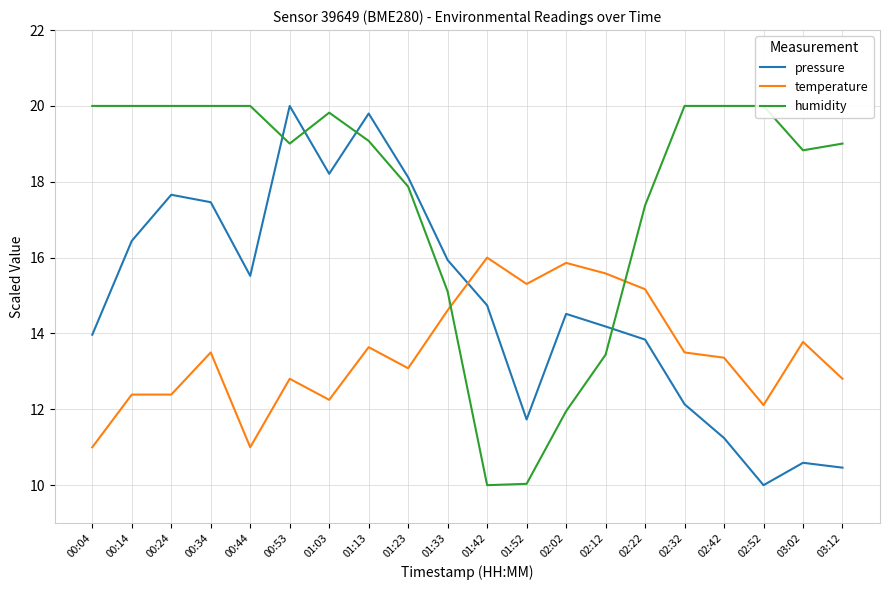

Reading left to right, list all the values displayed in this chart.

pressure: 00:04=14.0	00:14=16.4	00:24=17.7	00:34=17.5	00:44=15.5	00:53=20.0	01:03=18.2	01:13=19.8	01:23=18.1	01:33=15.9	01:42=14.7	01:52=11.7	02:02=14.5	02:12=14.2	02:22=13.8	02:32=12.1	02:42=11.2	02:52=10.0	03:02=10.6	03:12=10.5
temperature: 00:04=11.0	00:14=12.4	00:24=12.4	00:34=13.5	00:44=11.0	00:53=12.8	01:03=12.2	01:13=13.6	01:23=13.1	01:33=14.6	01:42=16.0	01:52=15.3	02:02=15.9	02:12=15.6	02:22=15.2	02:32=13.5	02:42=13.4	02:52=12.1	03:02=13.8	03:12=12.8
humidity: 00:04=20.0	00:14=20.0	00:24=20.0	00:34=20.0	00:44=20.0	00:53=19.0	01:03=19.8	01:13=19.1	01:23=17.9	01:33=15.1	01:42=10.0	01:52=10.0	02:02=12.0	02:12=13.4	02:22=17.4	02:32=20.0	02:42=20.0	02:52=20.0	03:02=18.8	03:12=19.0